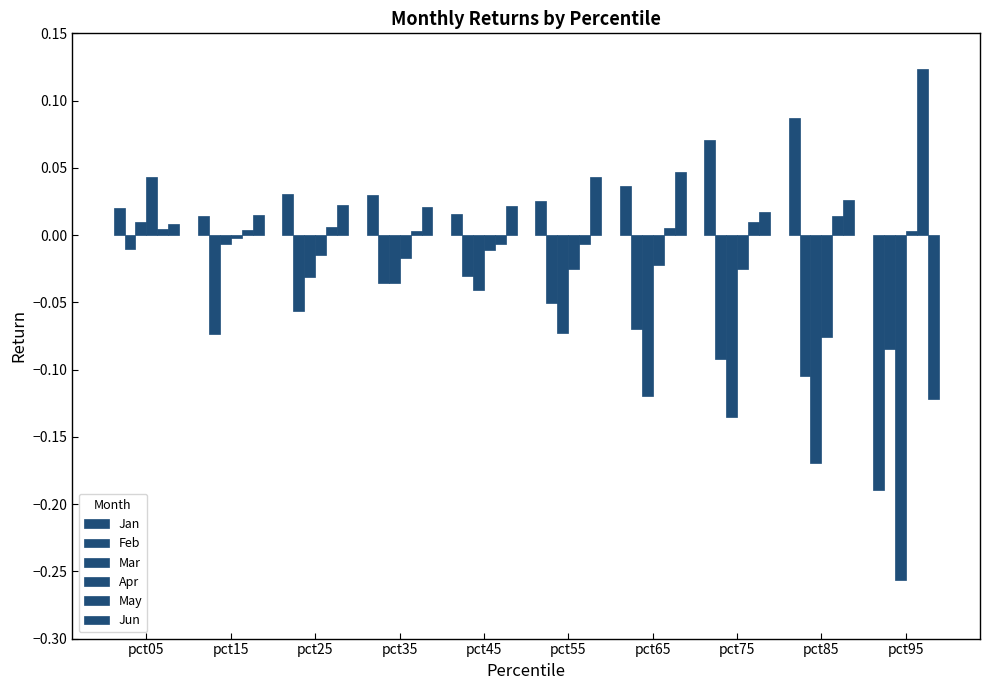

Which series has the largest total across all categories?

May